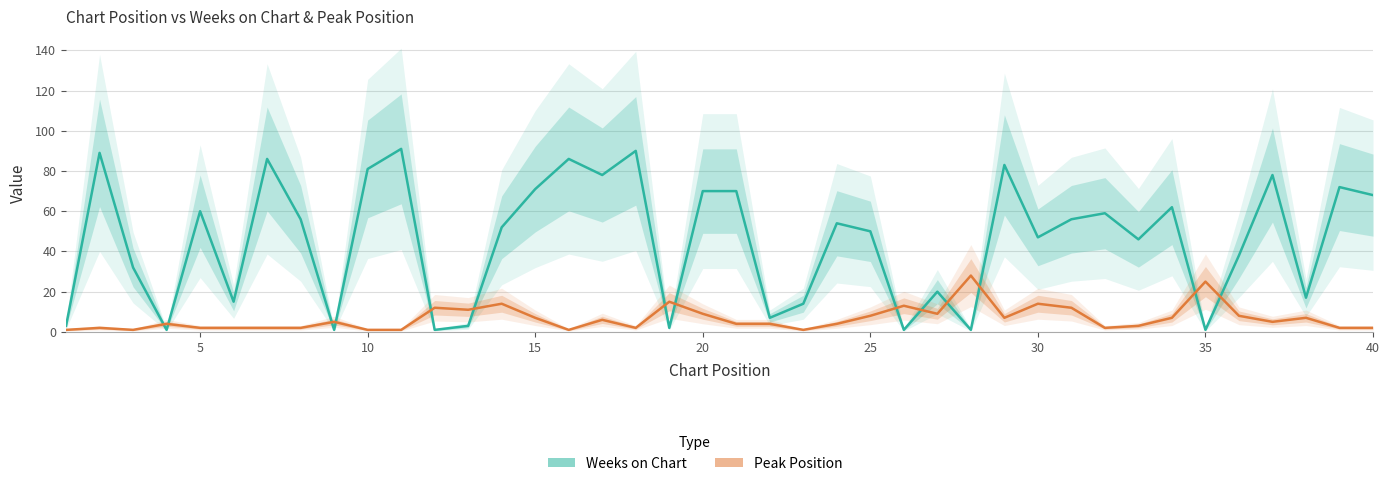

List the series in order of their peak value, lowest first.

Peak Position, Weeks on Chart